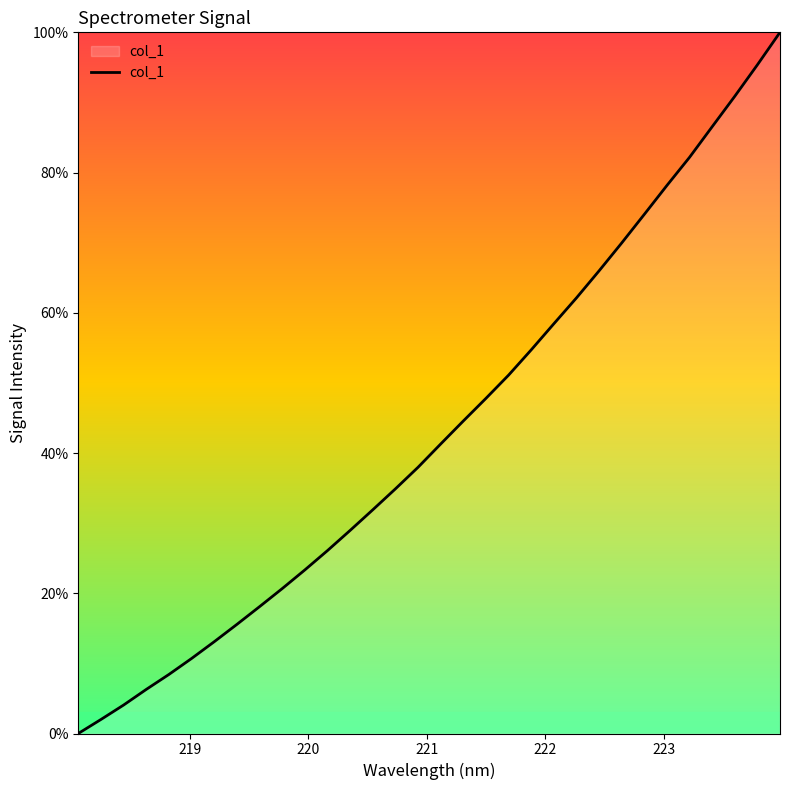

What is the maximum value shown in the chart?

100.0